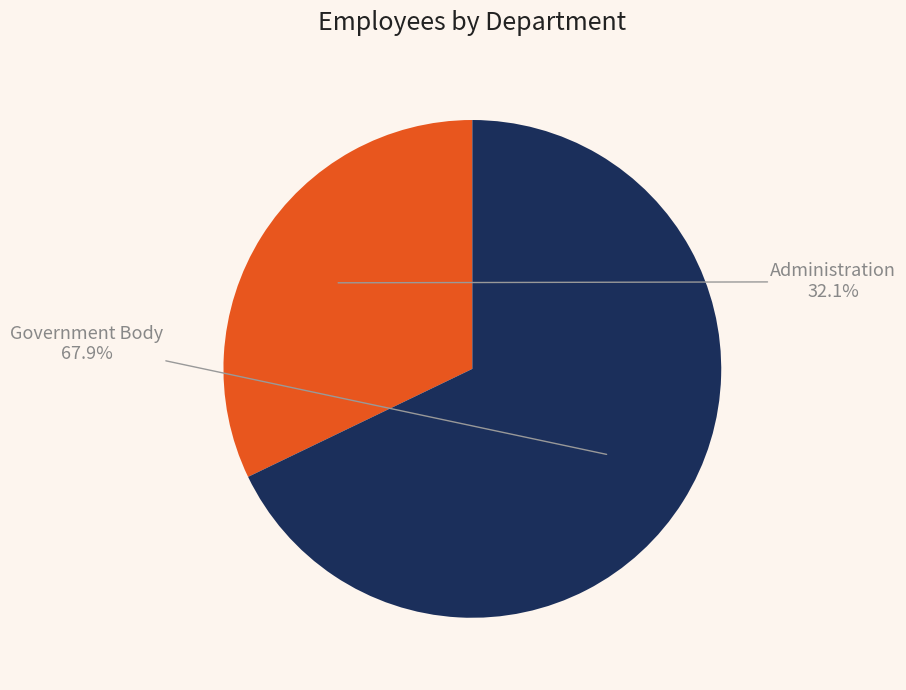

To the nearest percent, what is the combined percentage of Administration and Government Body?

100%